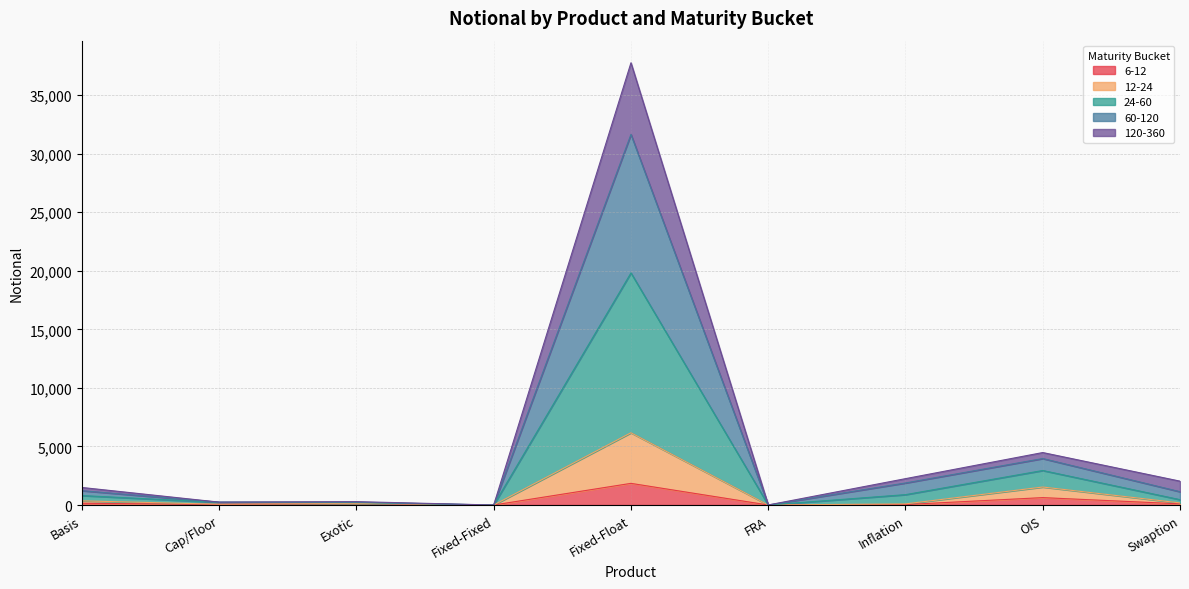

Where is the first local minimum for 24-60?

Fixed-Fixed